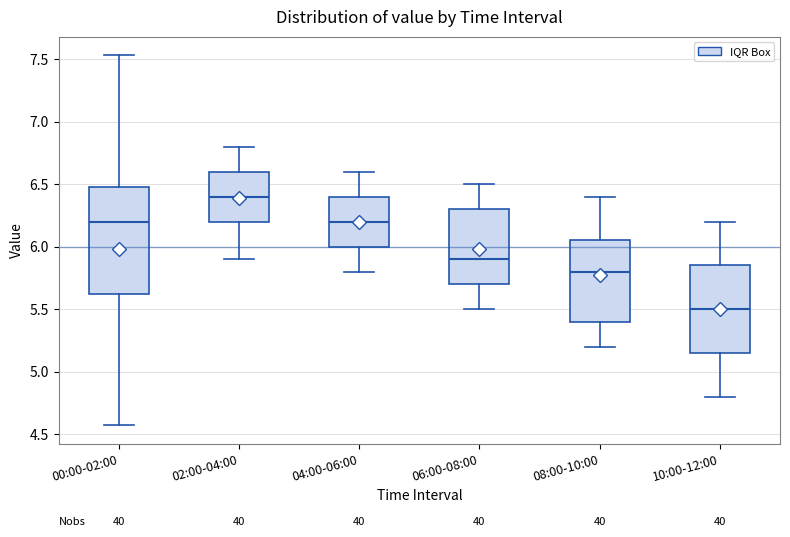

Reading left to right, transcribe this box plot: for each box, give where its median line is, the range the box spans, and where its two whiskers end, as read against the y-axis. The values are not printed on the chart, so give them approximately, as read against the axis.

00:00-02:00: median 6.20, box 5.60 to 6.50, whiskers 4.55 to 7.55
02:00-04:00: median 6.40, box 6.20 to 6.60, whiskers 5.90 to 6.80
04:00-06:00: median 6.20, box 6.00 to 6.40, whiskers 5.80 to 6.60
06:00-08:00: median 5.90, box 5.70 to 6.30, whiskers 5.50 to 6.50
08:00-10:00: median 5.80, box 5.40 to 6.05, whiskers 5.20 to 6.40
10:00-12:00: median 5.50, box 5.15 to 5.85, whiskers 4.80 to 6.20